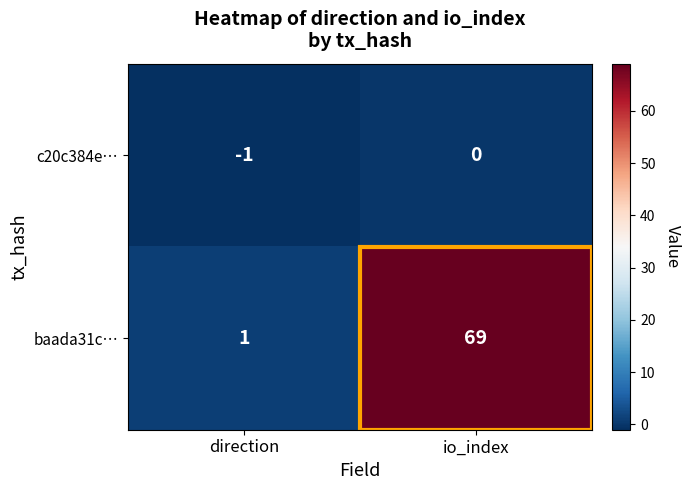

Rank the series at io_index from lowest to highest value.

c20c384e…, baada31c…